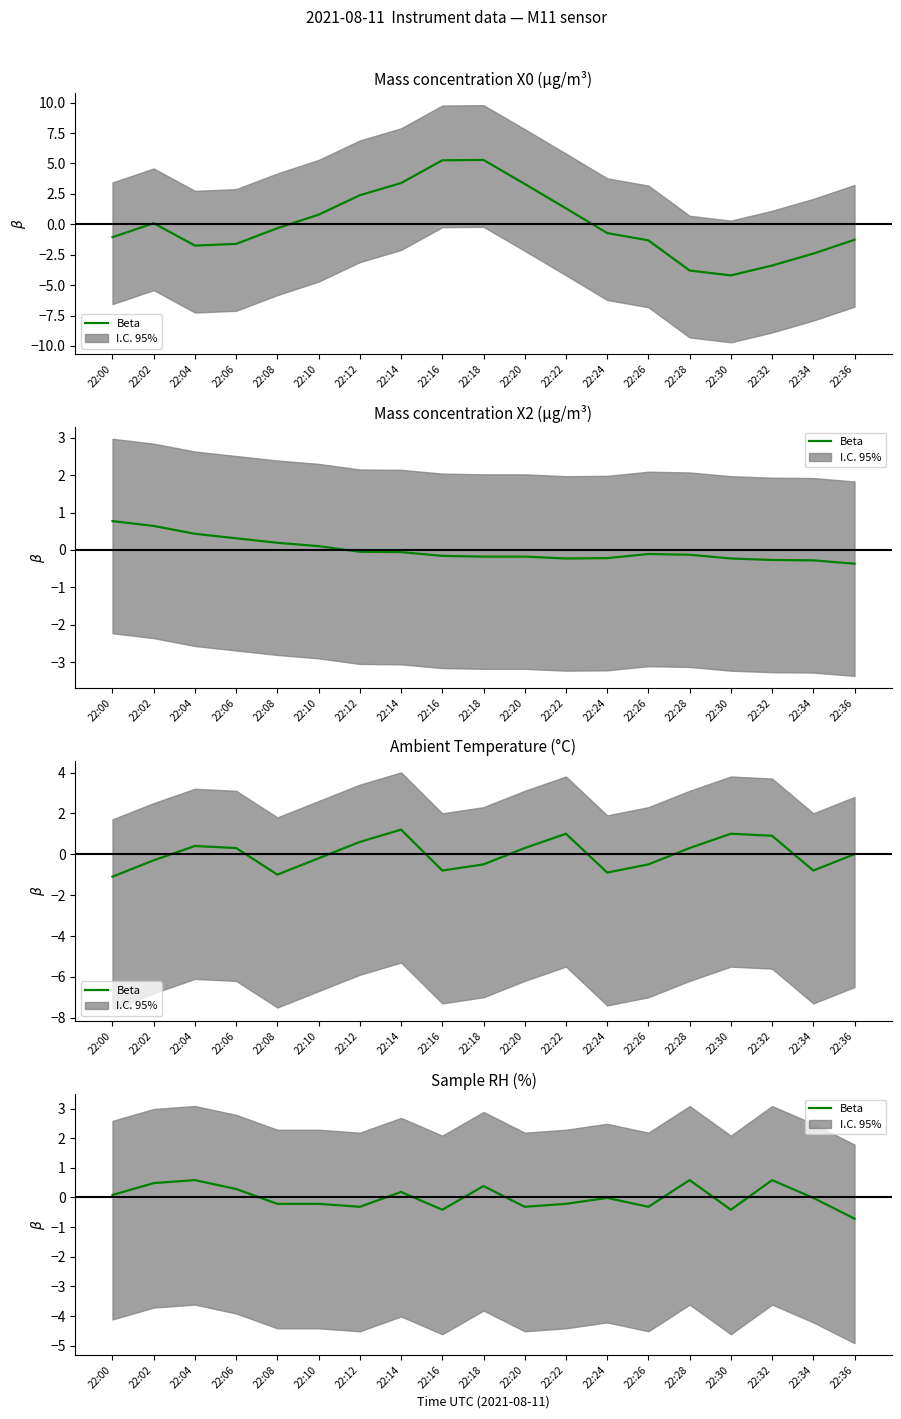

What is the value of the 5th point from the left?

-0.2